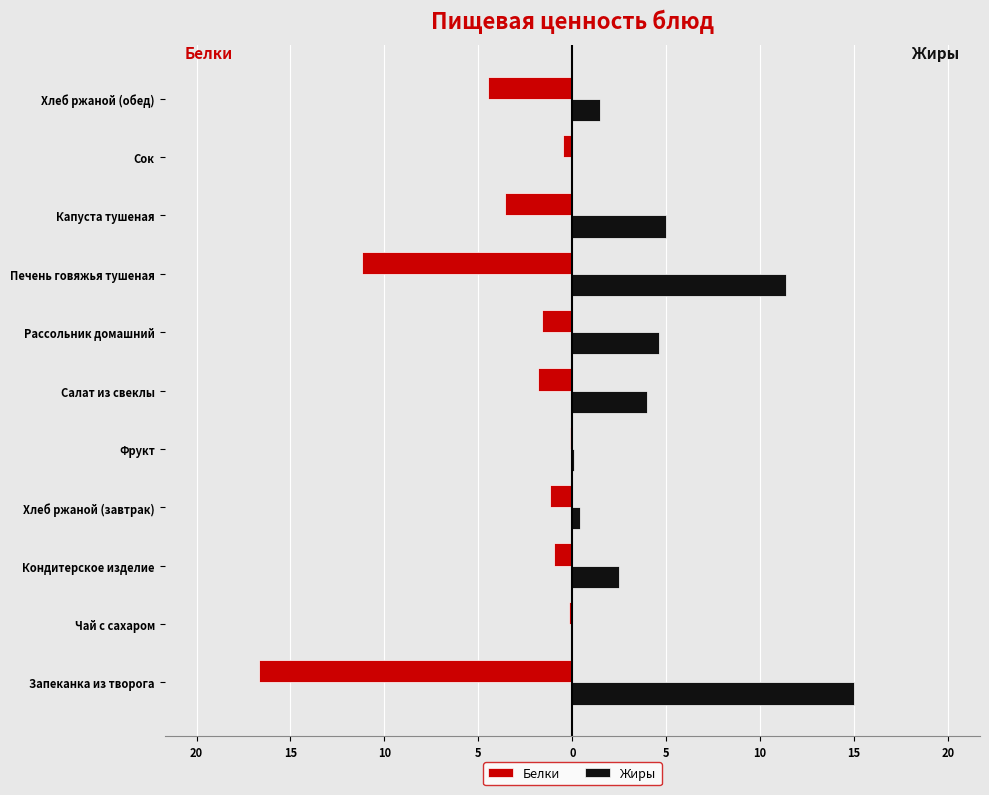

What are all the series names shown in the legend?

Белки, Жиры